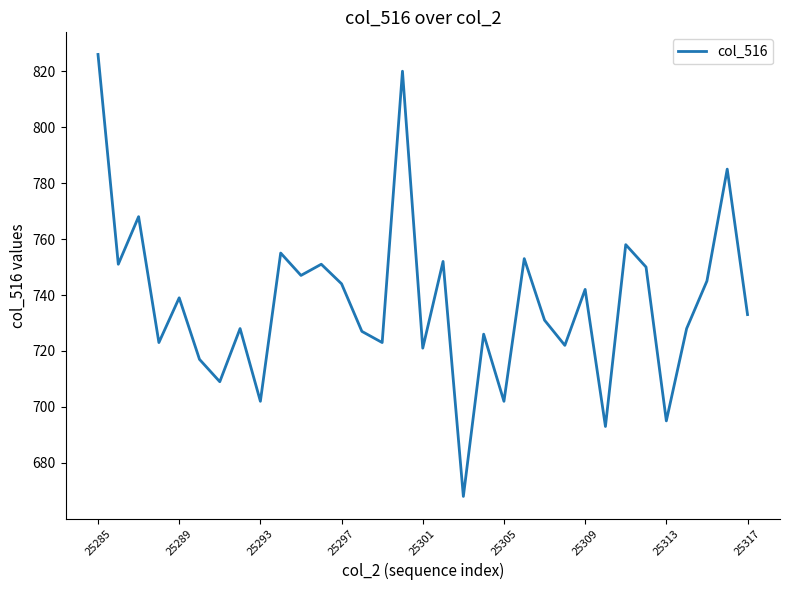

What is the difference between the maximum and minimum values?

158